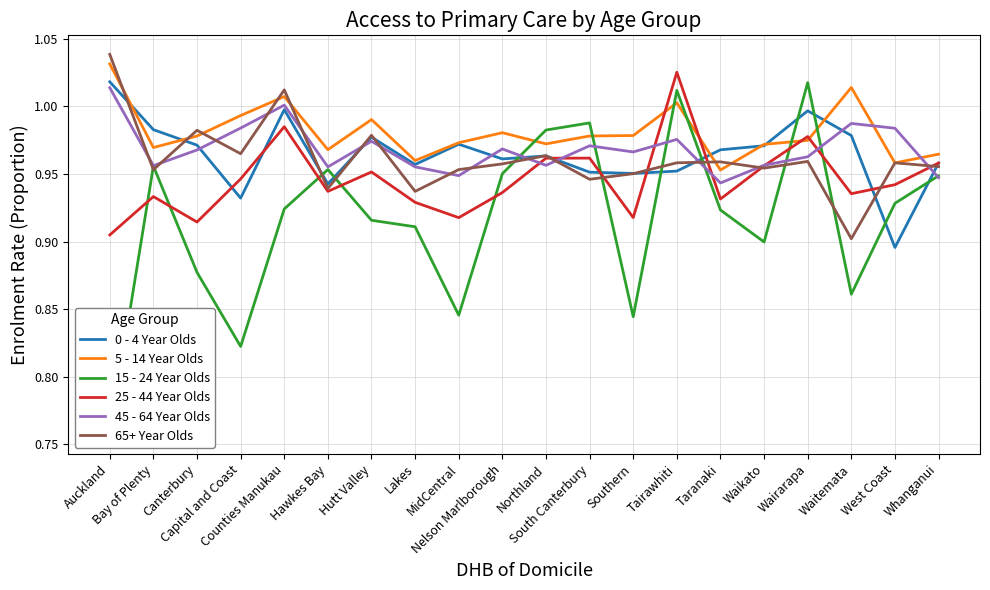

At which label does 45 - 64 Year Olds reach its minimum?

Taranaki